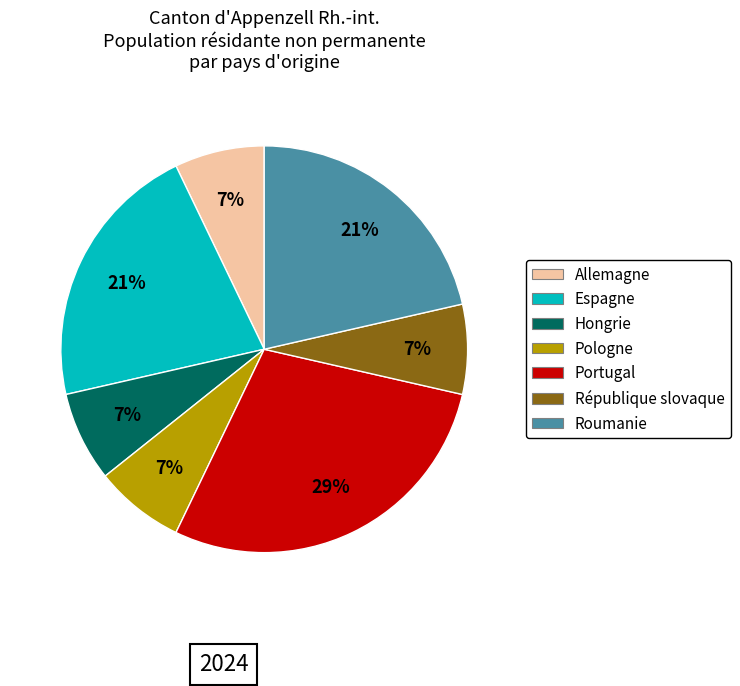

Which category has the biggest portion of the pie?

Portugal